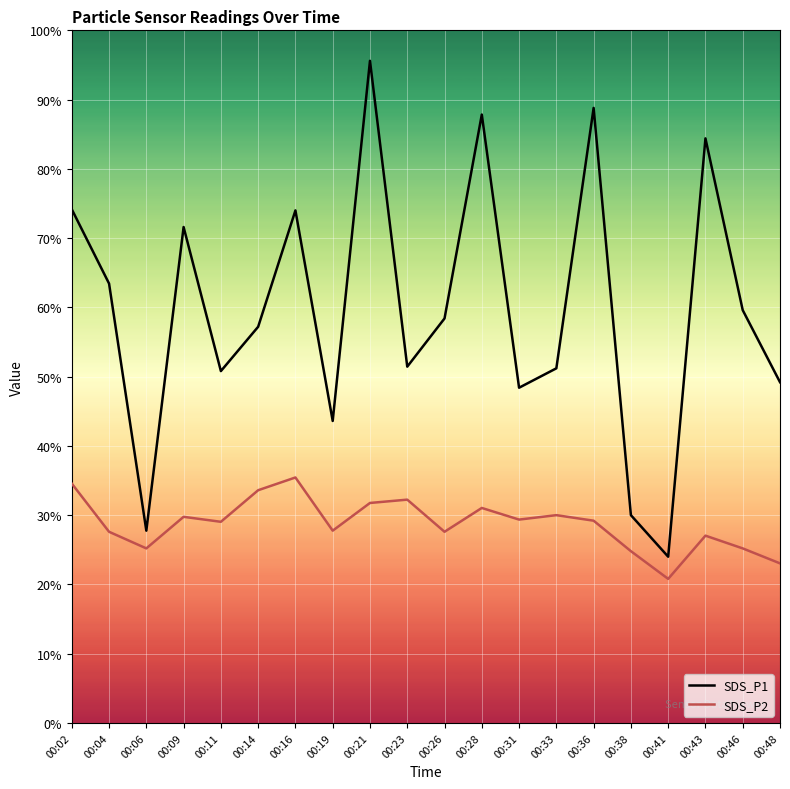

Which series changed the most between 00:14 and 00:48?

SDS_P2